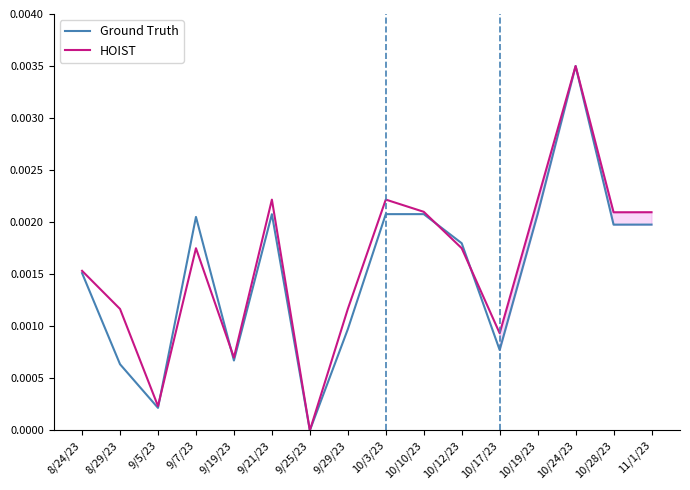

How many times do Ground Truth and HOIST cross each other?

4